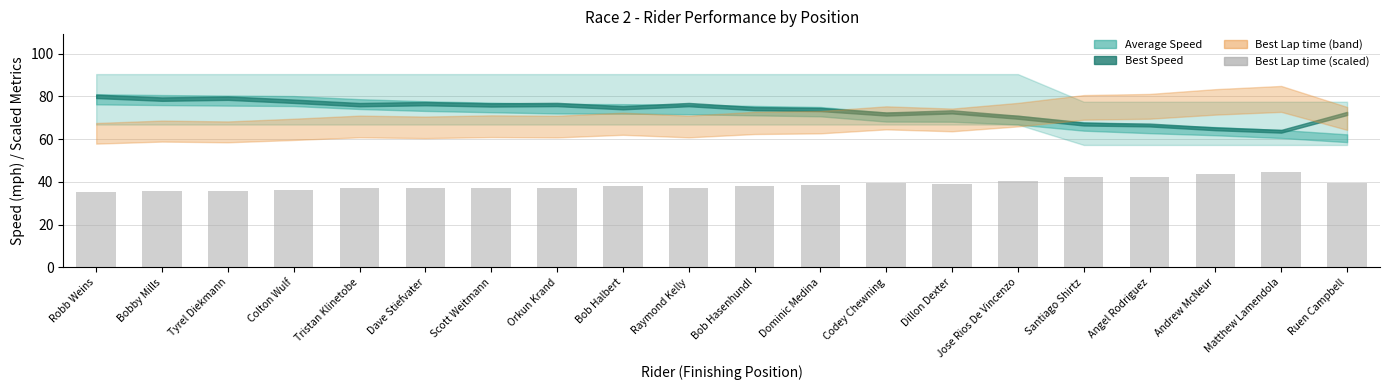

Read the value at Bob Hasenhundl.

38.1